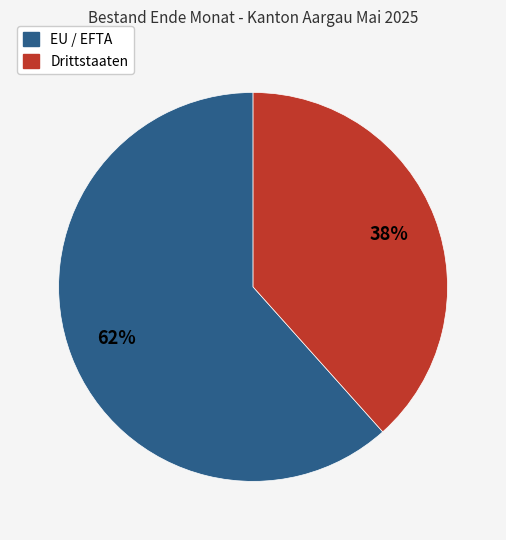

Is the sum of EU / EFTA and Drittstaaten greater than half?

Yes